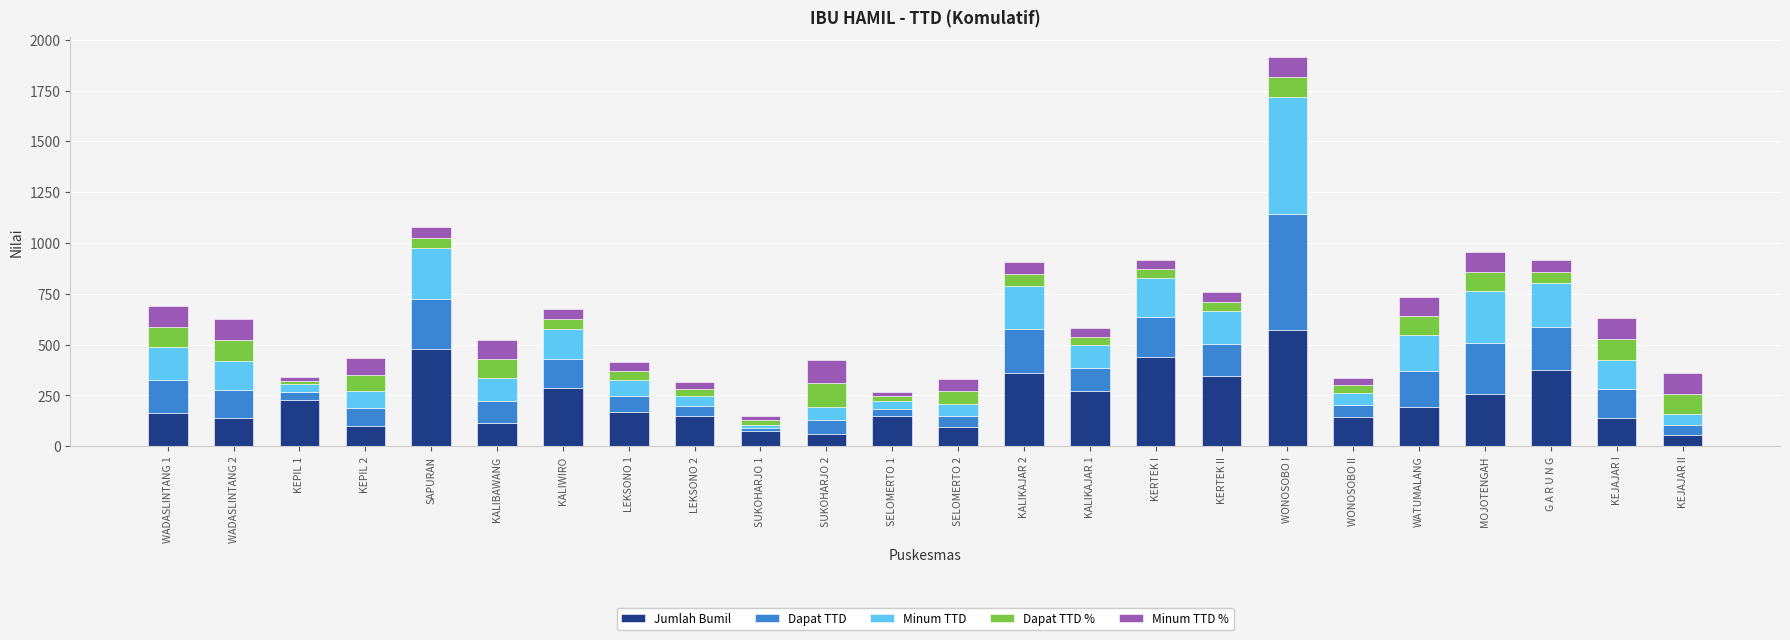

Where does the Jumlah Bumil series first go above 170?

KEPIL 1